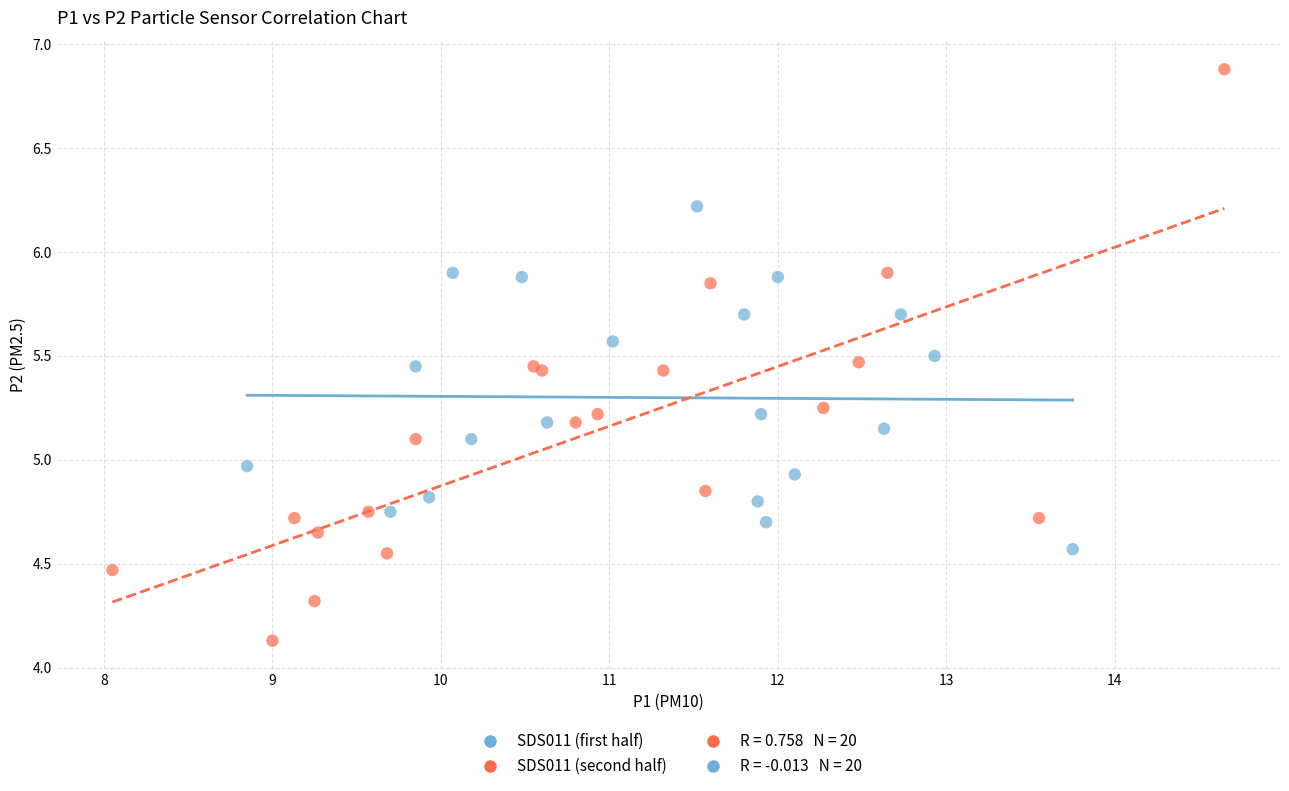

Which series contains the lowest Y value?

SDS011 (second half)